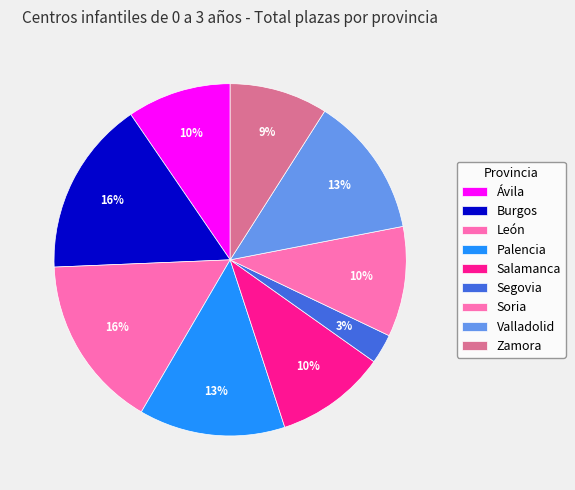

Rank the categories by value from highest to lowest.

Burgos, León, Palencia, Valladolid, Salamanca, Soria, Ávila, Zamora, Segovia